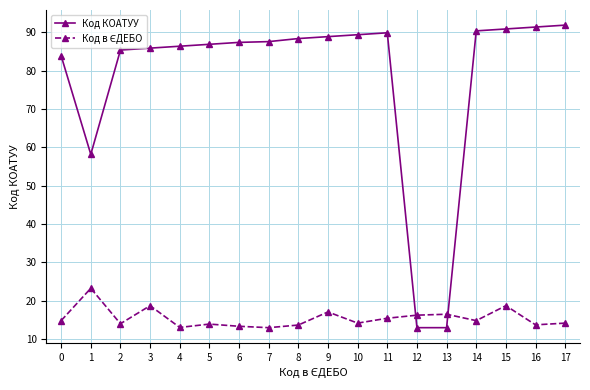

True or false: Код КОАТУУ has a value of 90.4 at 14.

True